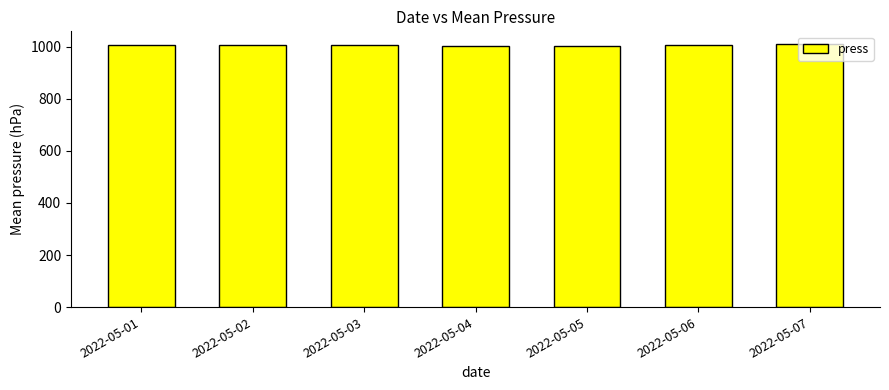

The value at 2022-05-07 is 1722.7. True or false?

False